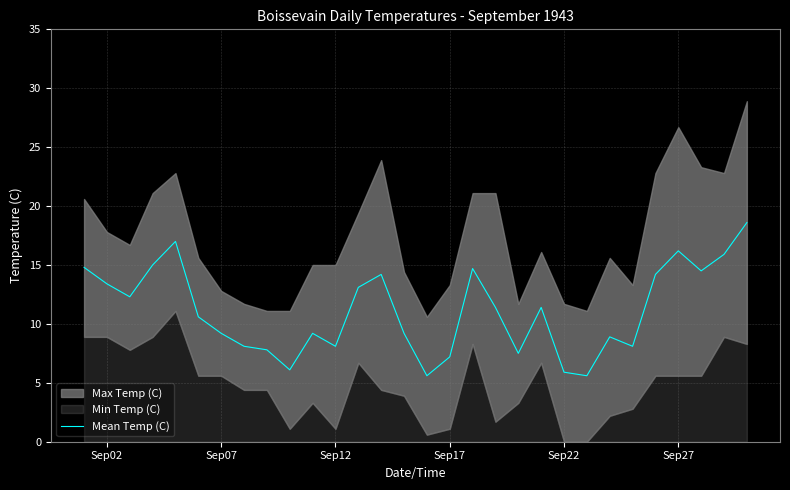

What is the minimum value for Mean Temp (C)?

5.6